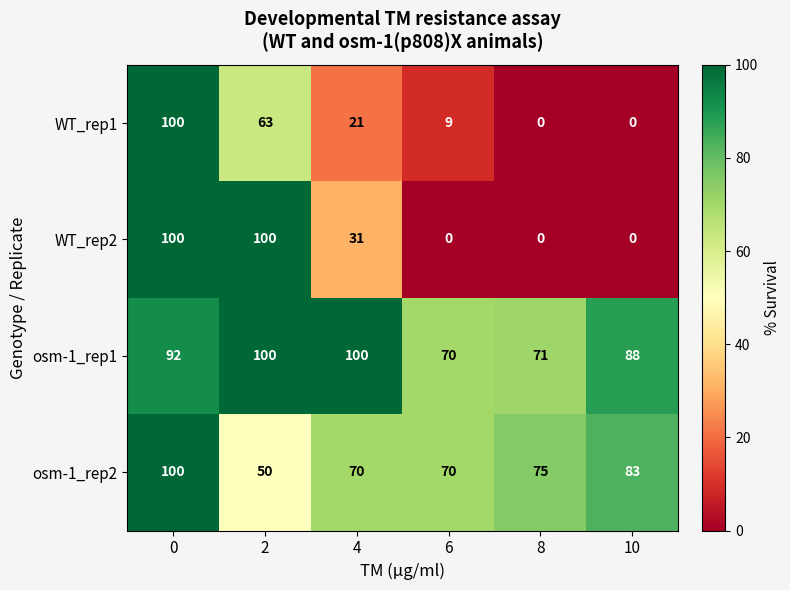

What is the sum of the WT_rep1 values at 4 and 6?

30